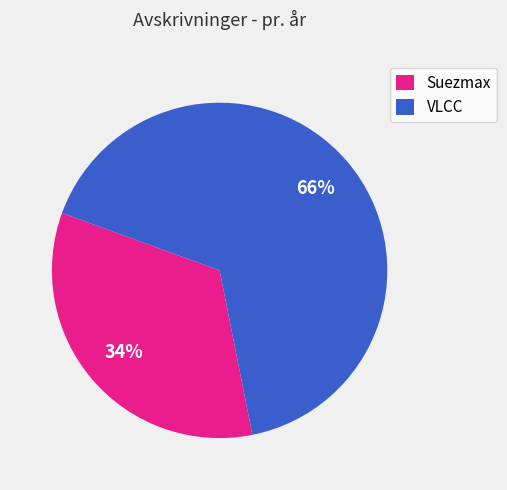

Rank the categories by value from highest to lowest.

VLCC, Suezmax